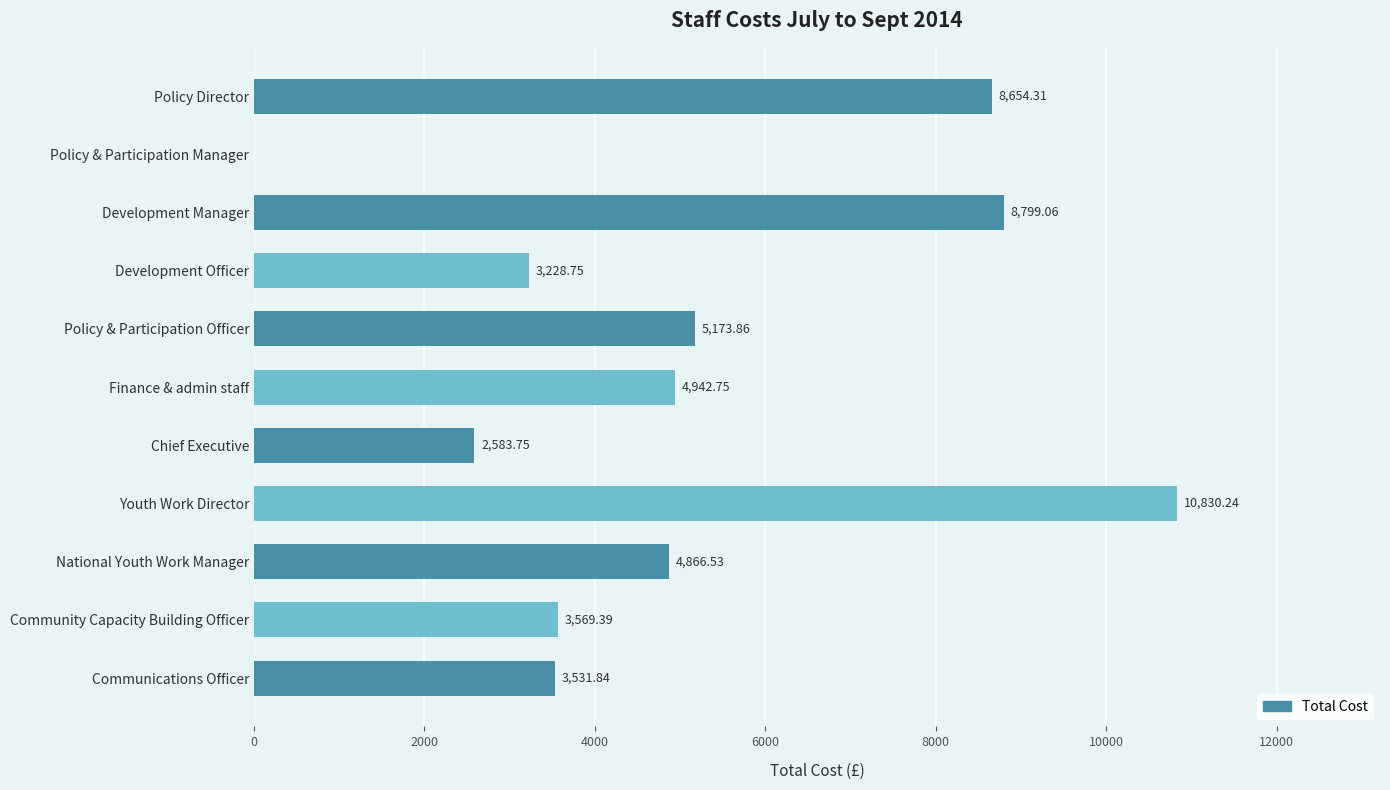

Between Finance & admin staff and National Youth Work Manager, which is larger?

Finance & admin staff